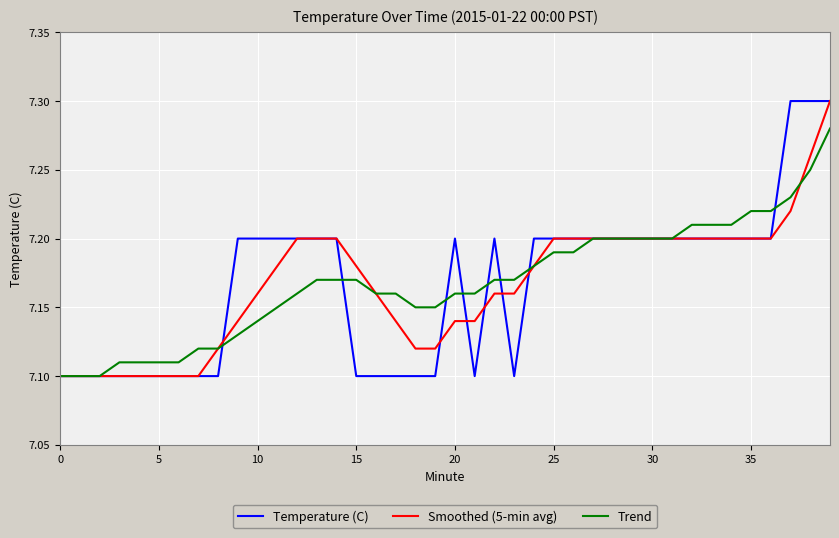

What is the lowest value of the Smoothed (5-min avg) series?

7.1